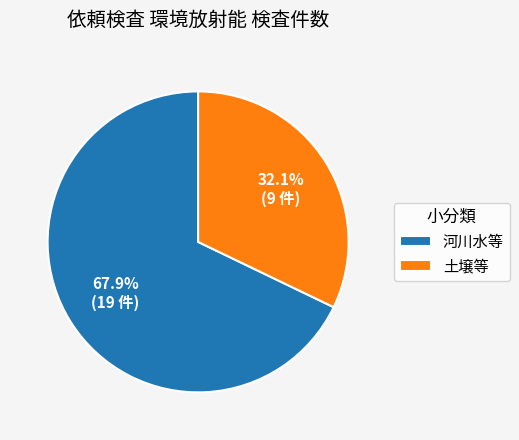

Is there a majority slice in this chart?

Yes